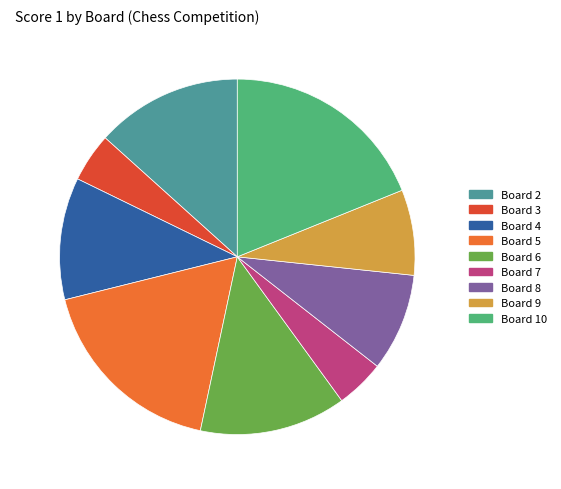

Does Board 10 account for over 50% of the chart?

No